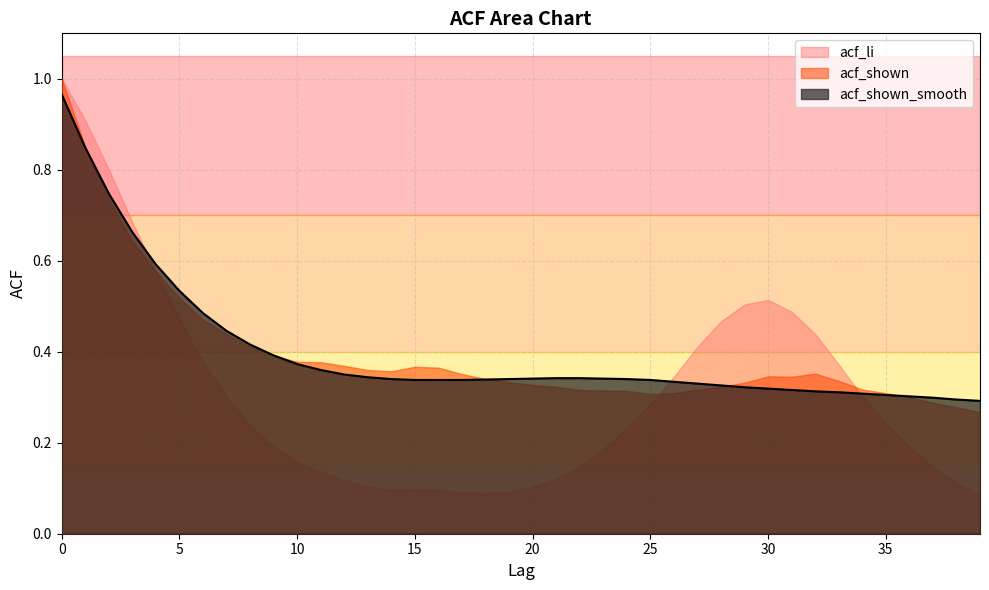

Reading right to left, extract all data points from this chart.

acf_li: 39=0.1	38=0.1	37=0.1	36=0.2	35=0.2	34=0.3	33=0.4	32=0.4	31=0.5	30=0.5	29=0.5	28=0.5	27=0.4	26=0.3	25=0.3	24=0.2	23=0.2	22=0.1	21=0.1	20=0.1	19=0.1	18=0.1	17=0.1	16=0.1	15=0.1	14=0.1	13=0.1	12=0.1	11=0.1	10=0.2	9=0.2	8=0.2	7=0.3	6=0.4	5=0.5	4=0.6	3=0.7	2=0.8	1=0.9	0=1.0
acf_shown: 39=0.3	38=0.3	37=0.3	36=0.3	35=0.3	34=0.3	33=0.3	32=0.4	31=0.3	30=0.3	29=0.3	28=0.3	27=0.3	26=0.3	25=0.3	24=0.3	23=0.3	22=0.3	21=0.3	20=0.3	19=0.3	18=0.3	17=0.4	16=0.4	15=0.4	14=0.4	13=0.4	12=0.4	11=0.4	10=0.4	9=0.4	8=0.4	7=0.4	6=0.5	5=0.5	4=0.6	3=0.6	2=0.7	1=0.9	0=1.0
acf_shown_smooth: 39=0.3	38=0.3	37=0.3	36=0.3	35=0.3	34=0.3	33=0.3	32=0.3	31=0.3	30=0.3	29=0.3	28=0.3	27=0.3	26=0.3	25=0.3	24=0.3	23=0.3	22=0.3	21=0.3	20=0.3	19=0.3	18=0.3	17=0.3	16=0.3	15=0.3	14=0.3	13=0.3	12=0.3	11=0.4	10=0.4	9=0.4	8=0.4	7=0.4	6=0.5	5=0.5	4=0.6	3=0.7	2=0.7	1=0.8	0=1.0